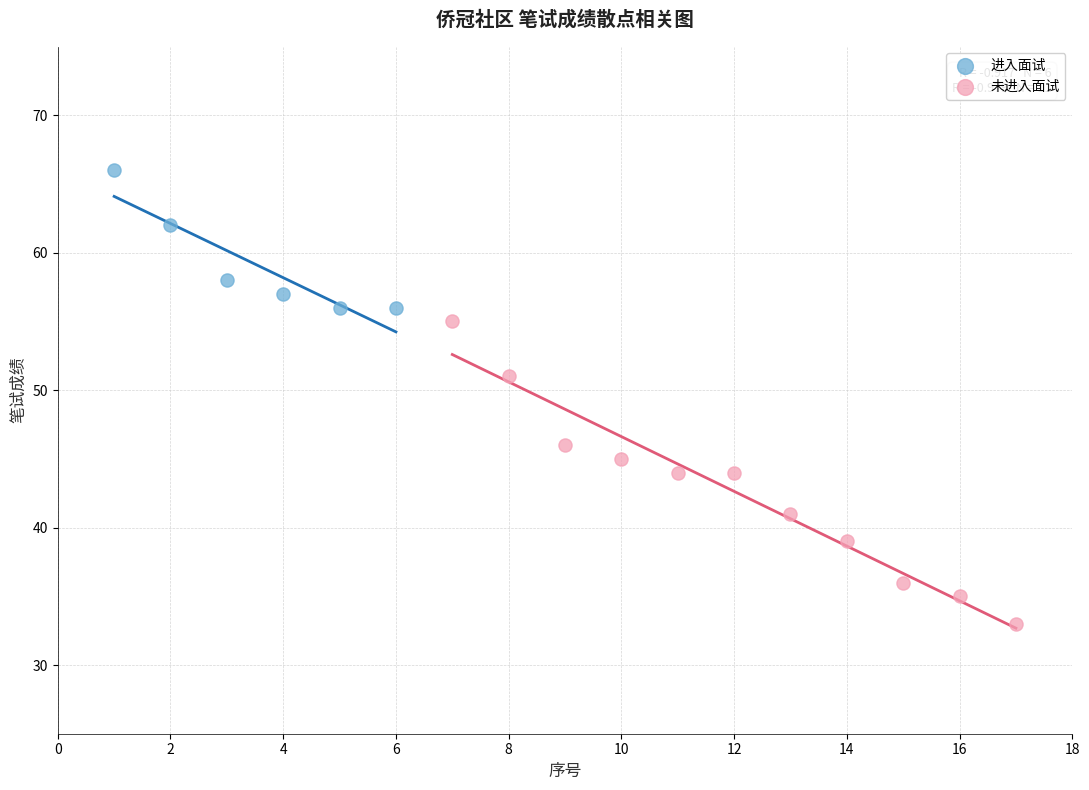

Which series has the widest spread of Y values?

未进入面试